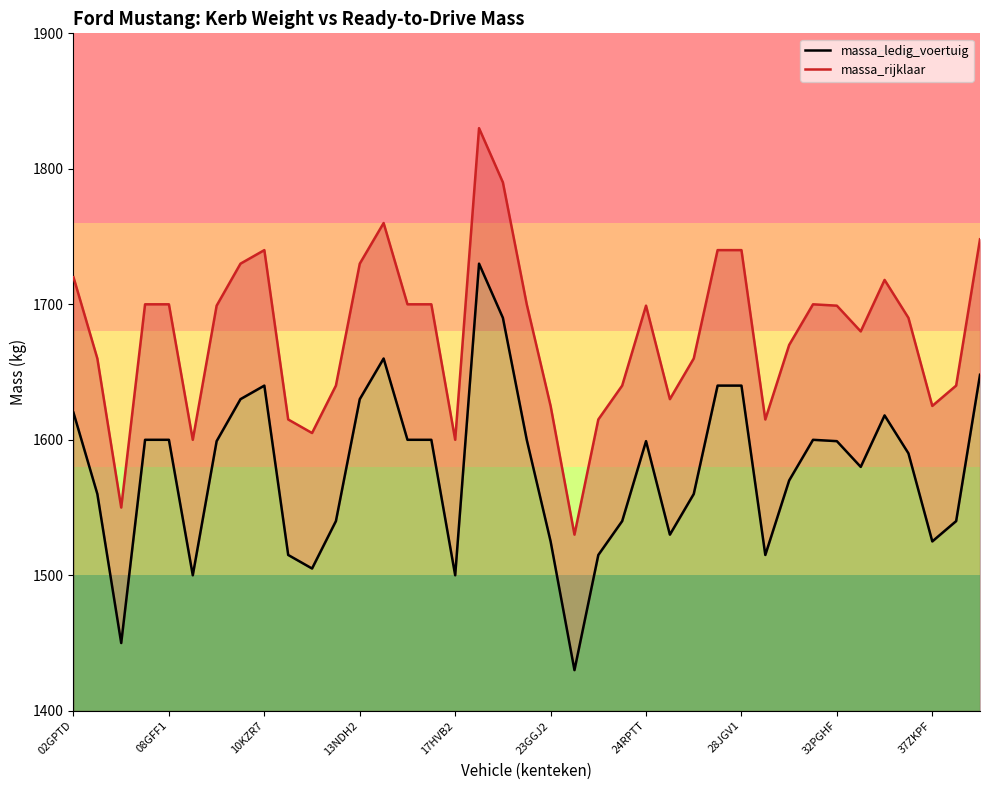

Is the value of massa_rijklaar at 32PGHF greater than the value of massa_ledig_voertuig at 34?

Yes